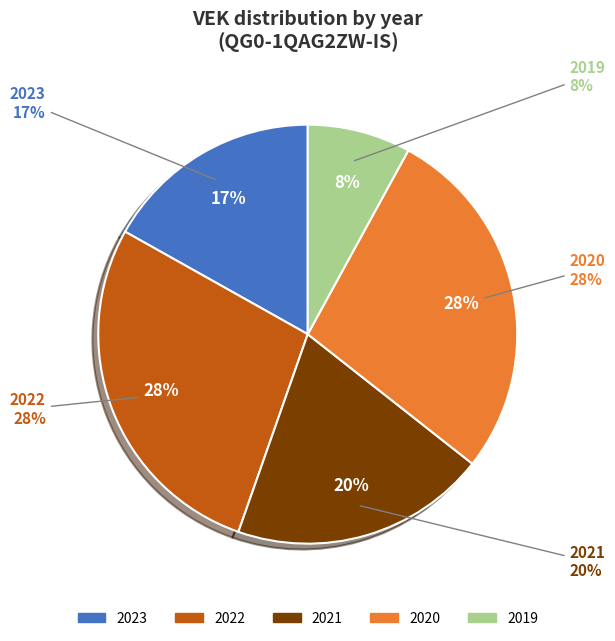

The 2022 2de aanpassing ontwerp slice represents 1% of the pie. True or false?

False